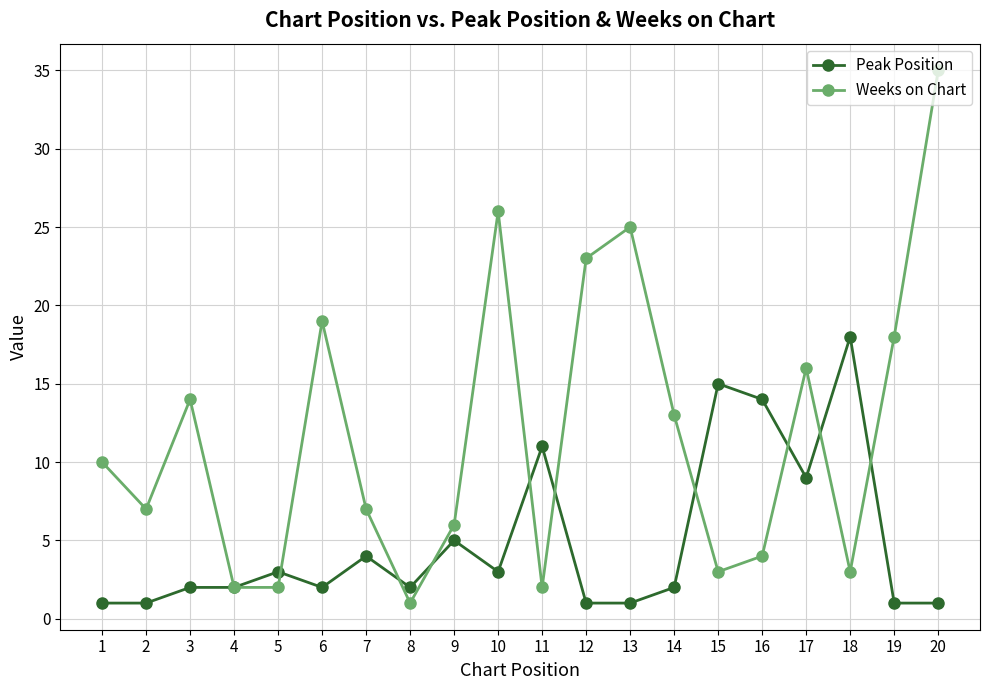

What is the value of the Weeks on Chart point at the 2nd from the left?

7